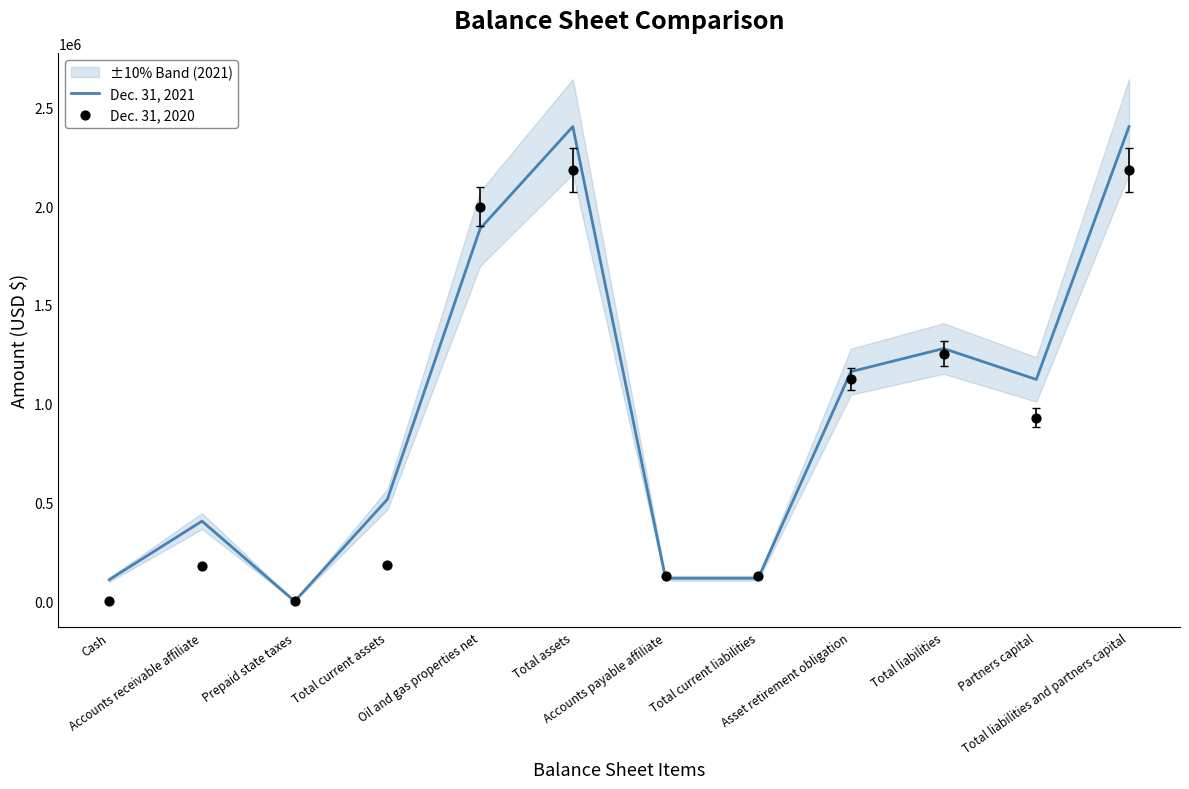

Which series has the largest Y range (max minus min)?

Dec. 31, 2021